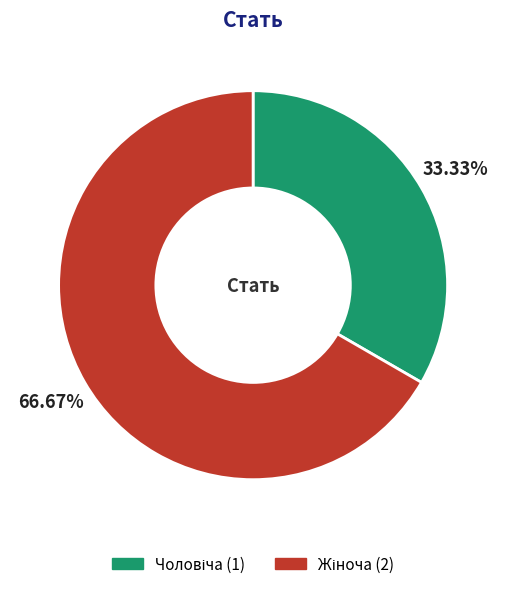

Is there a majority slice in this chart?

Yes